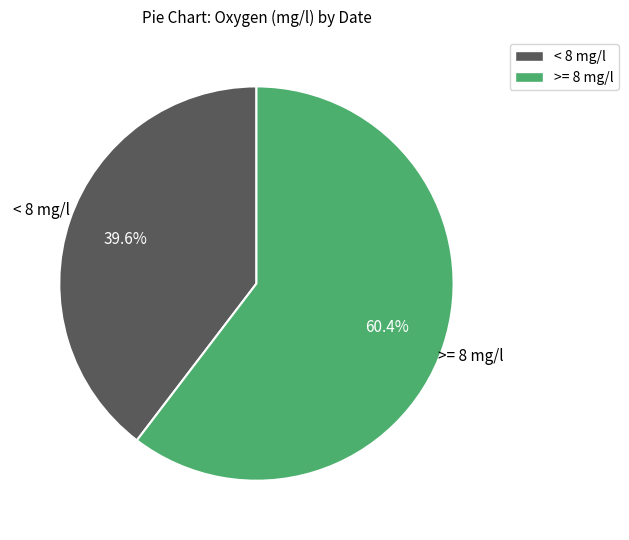

What is the majority slice?

>= 8 mg/l